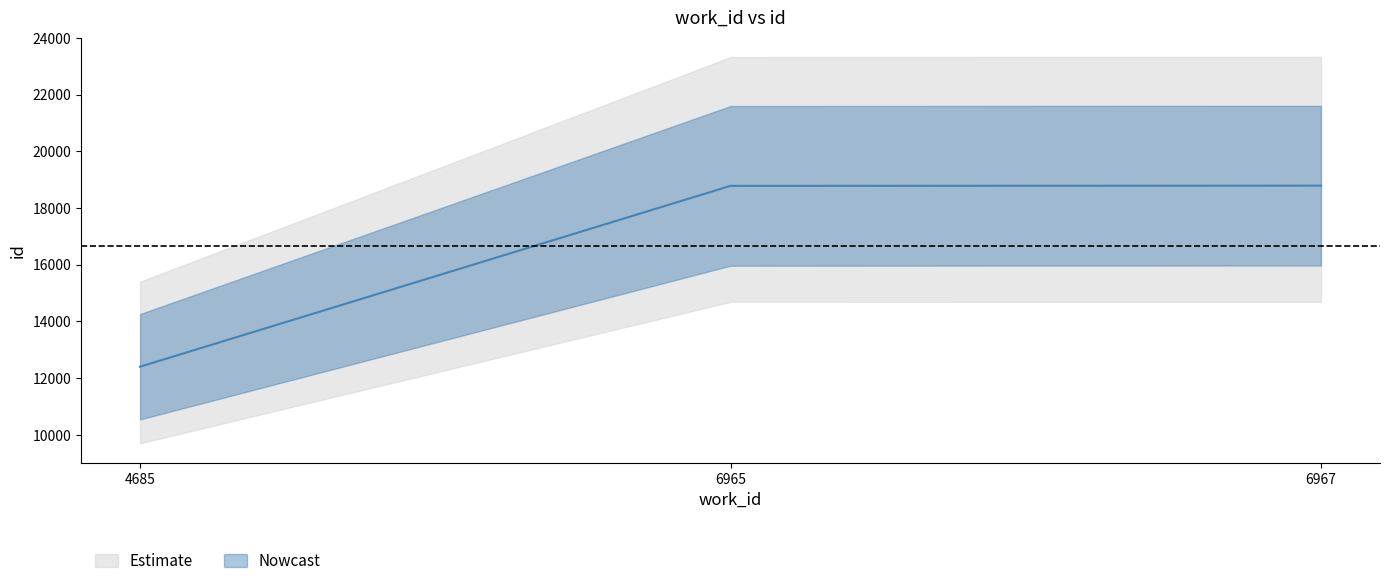

Rank the categories by value from lowest to highest.

4685, 6965, 6967